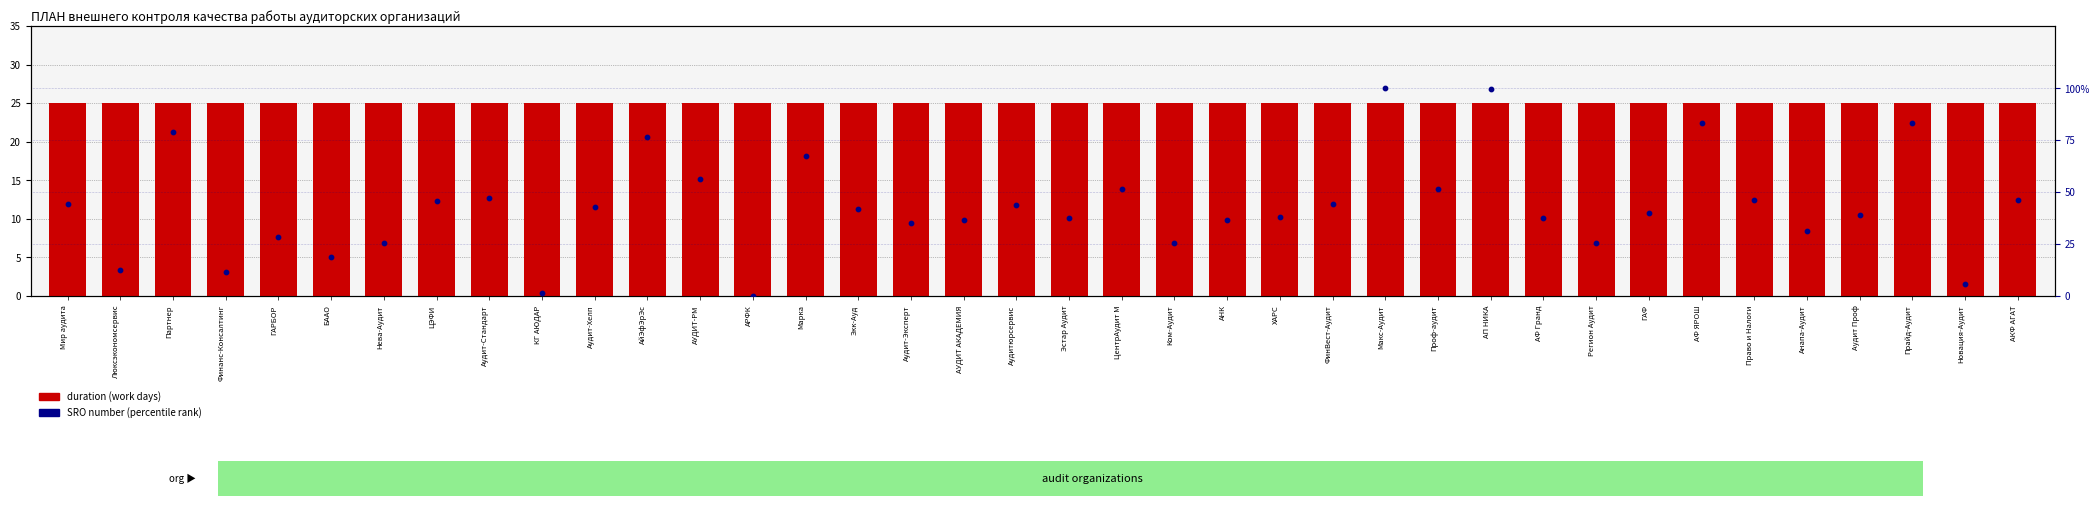

What are all the series names shown in the legend?

duration (work days), SRO number (percentile)